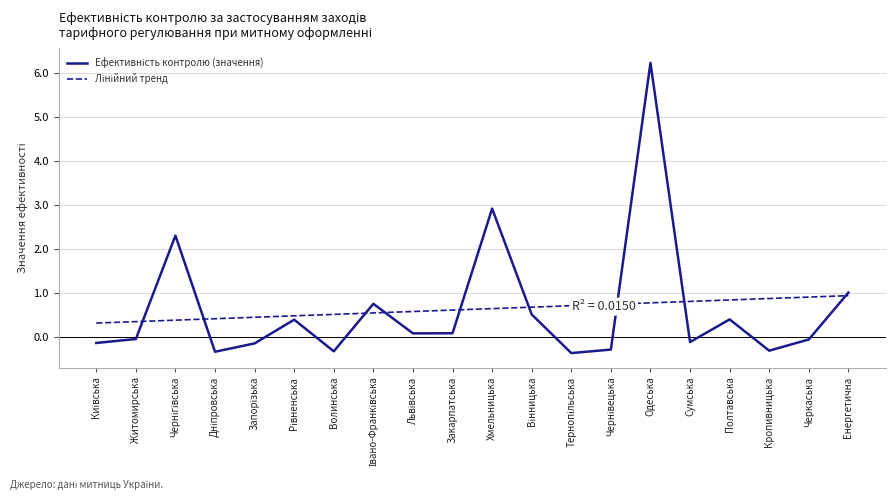

What is the total value across all series at Одеська?

7.0